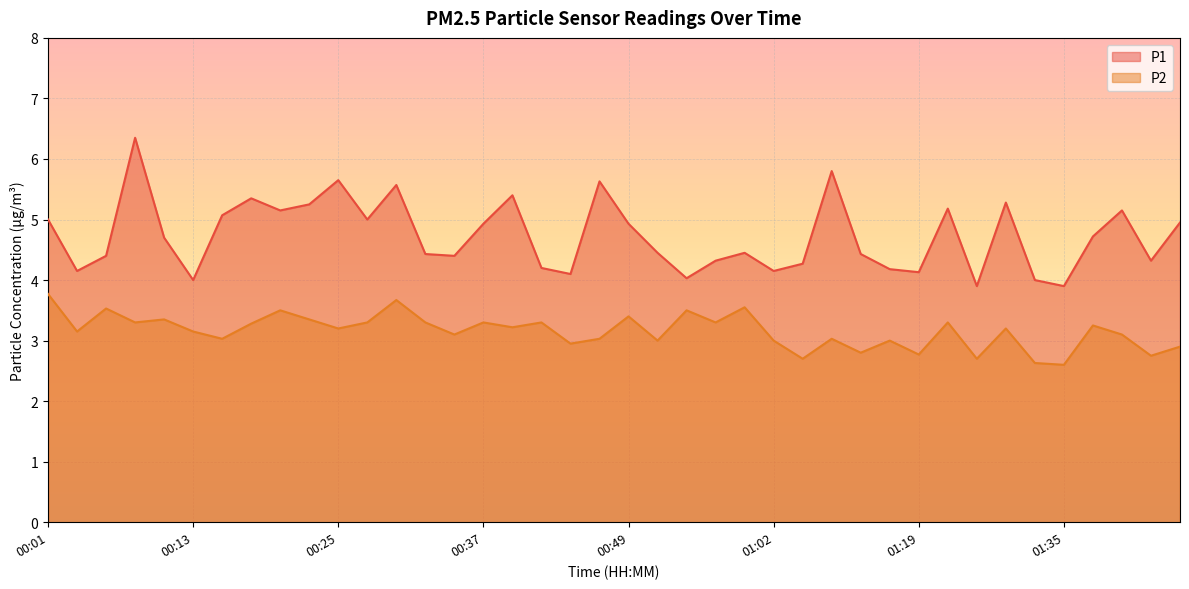

At which label does P1 first exceed 4?

00:01